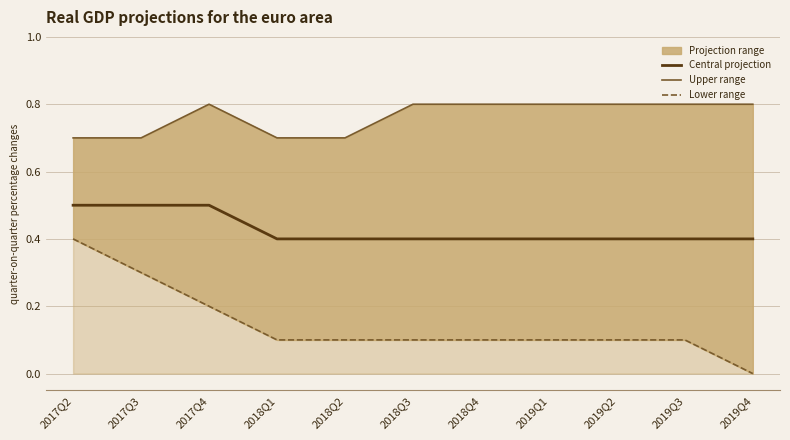

What value does the Central projection series have at 2019Q1?

0.4